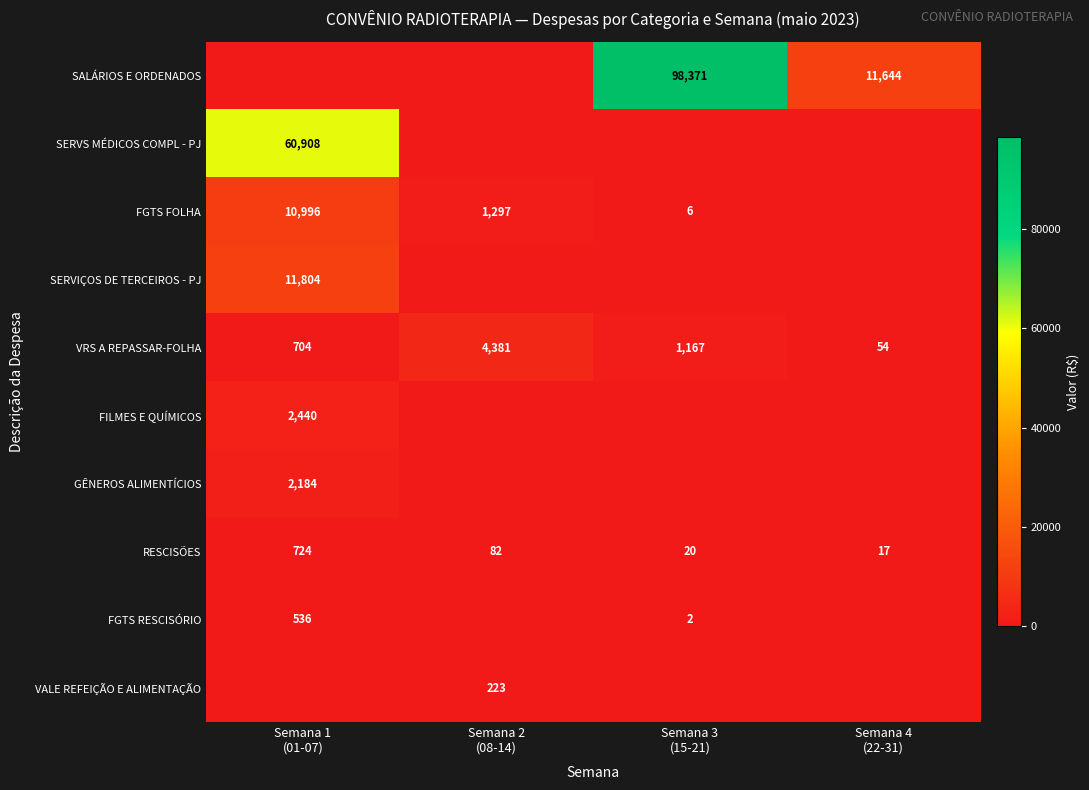

What is the maximum value for VRS A REPASSAR-FOLHA?

4381